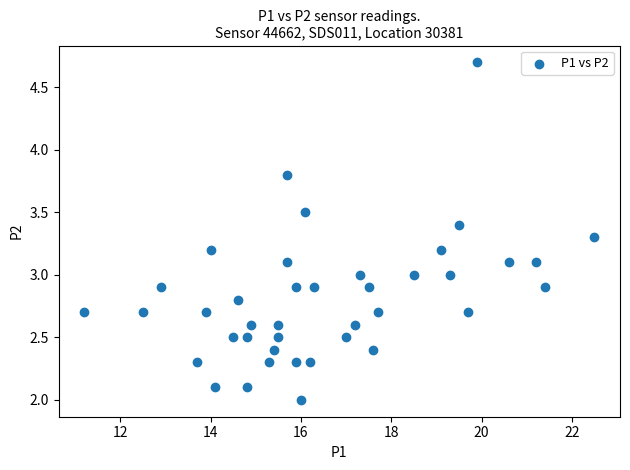

What is the range of X values (max minus min)?

11.3